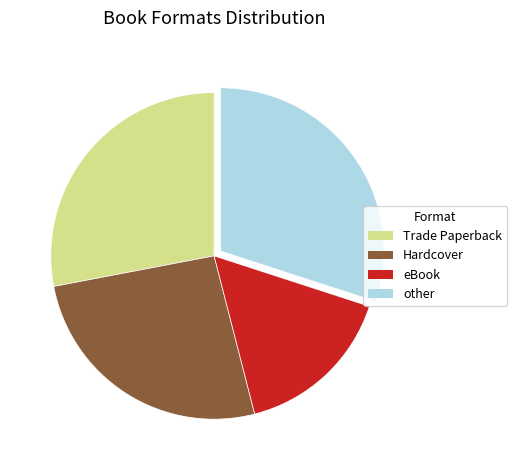

Does any single category account for the majority?

No